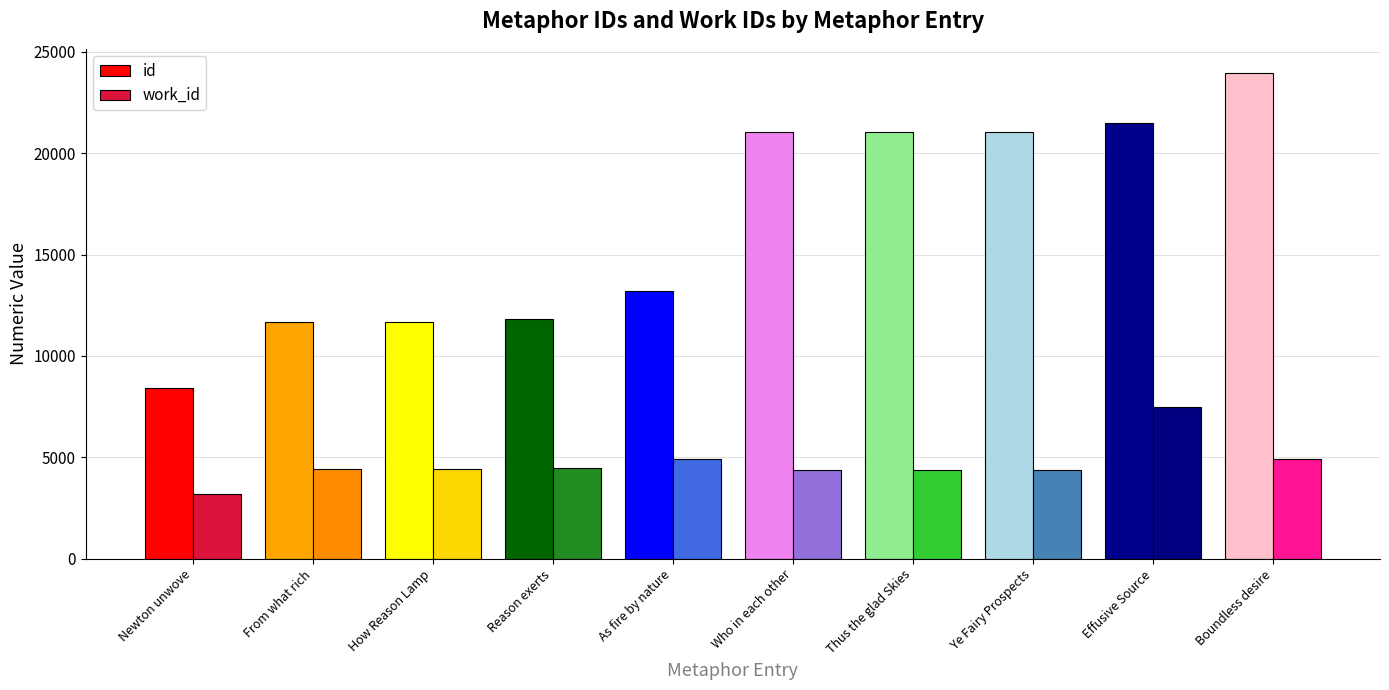

What is the average value of the id series?

16538